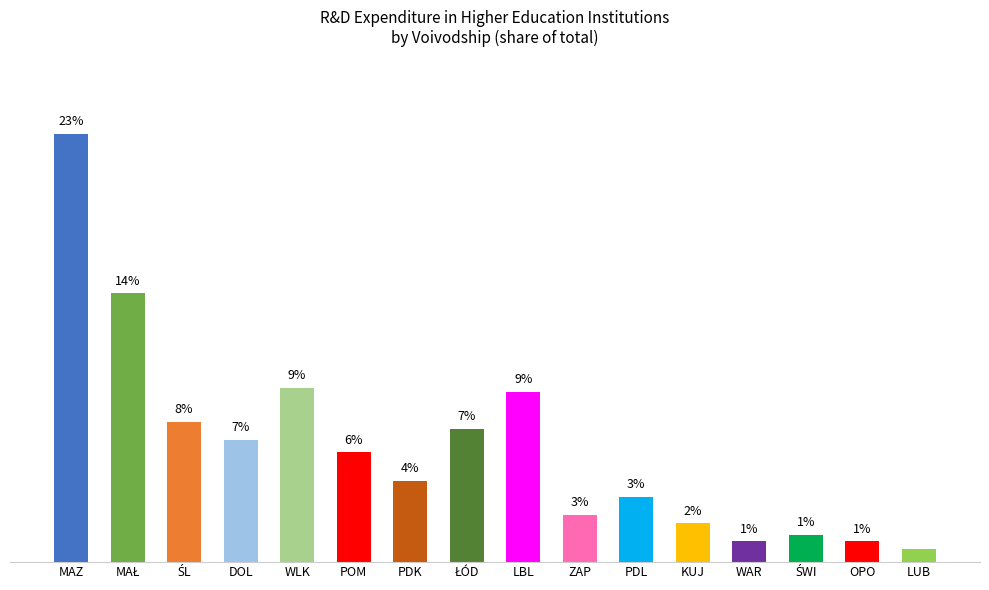

Does the chart contain any negative values?

No